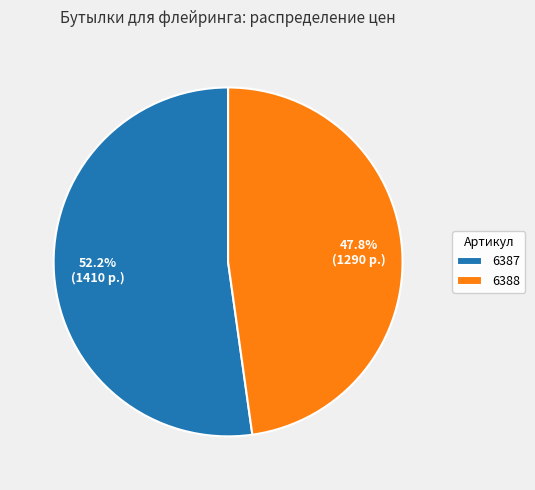

To the nearest percent, what percentage of the pie is 6387?

52%